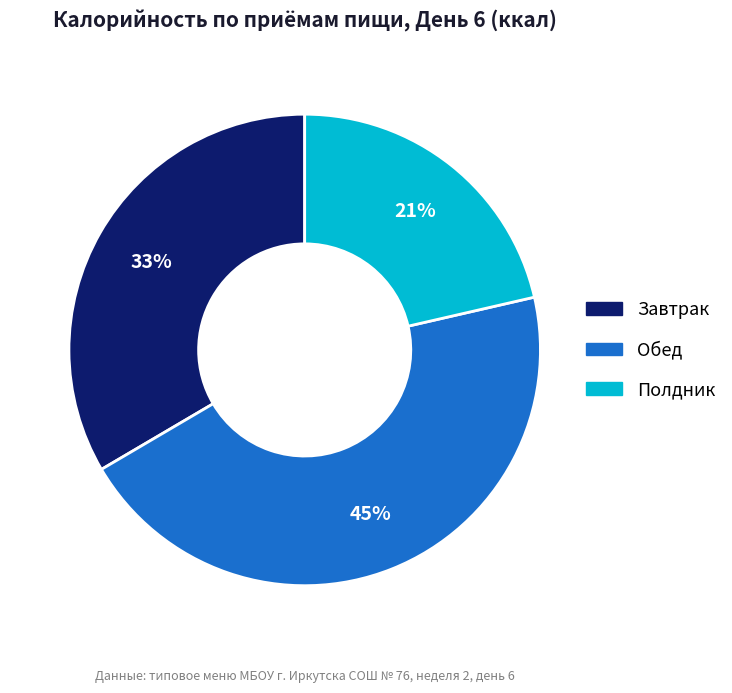

How many slices are in this pie chart?

3